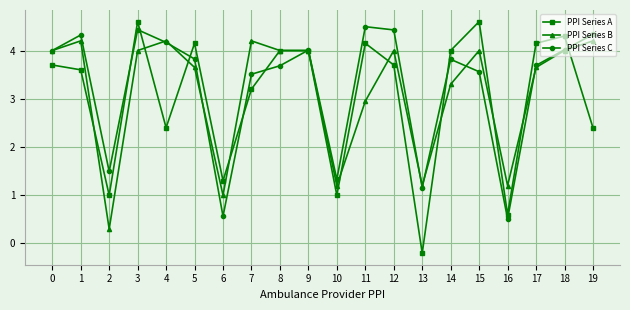

Is this an area chart (filled region under the line)?

No